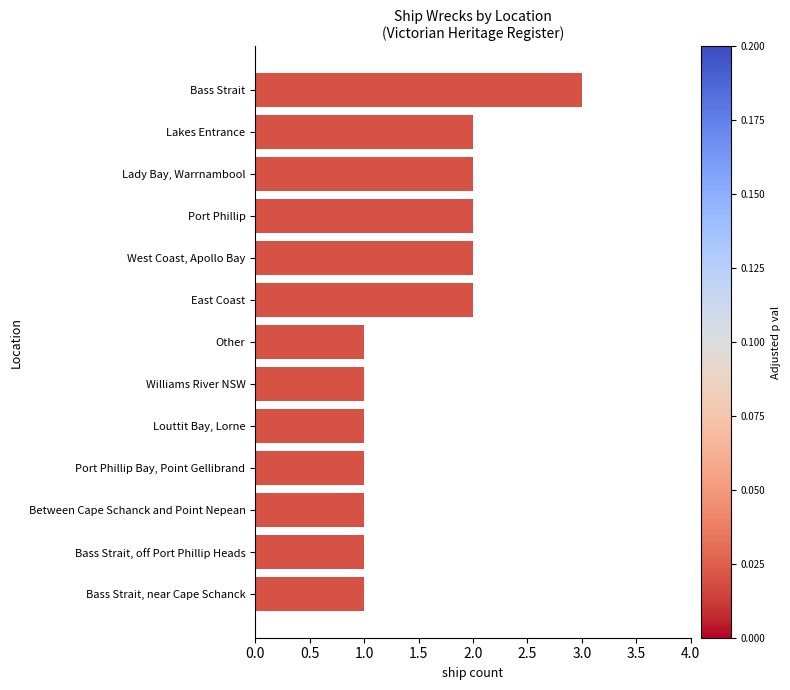

Which category has the highest value across all series?

Bass Strait